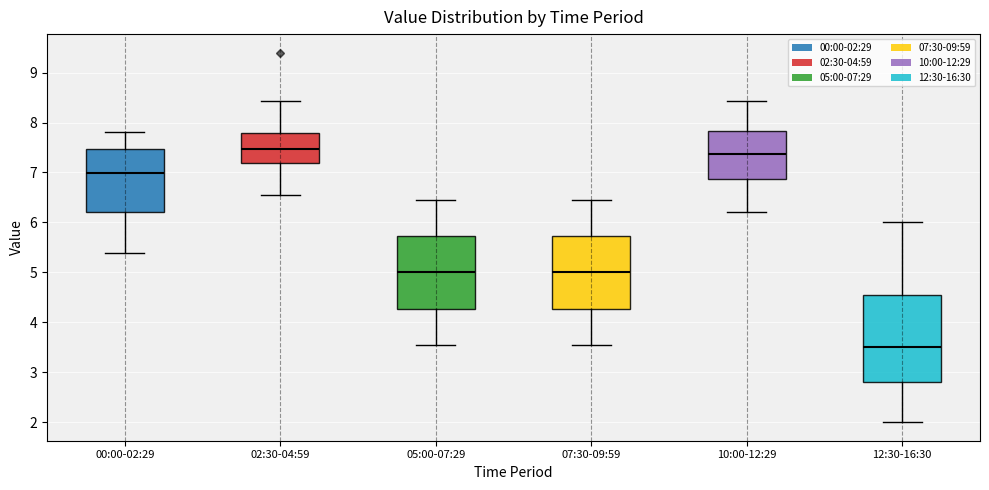

Reading left to right, transcribe this box plot: for each box, give where its median line is, the range the box spans, and where its two whiskers end, as read against the y-axis. The values are not printed on the chart, so give them approximately, as read against the axis.

00:00-02:29: median 7.0, box 6.2 to 7.5, whiskers 5.4 to 7.8
02:30-04:59: median 7.5, box 7.2 to 7.8, whiskers 6.6 to 8.4
05:00-07:29: median 5.0, box 4.3 to 5.7, whiskers 3.6 to 6.5
07:30-09:59: median 5.0, box 4.3 to 5.7, whiskers 3.6 to 6.5
10:00-12:29: median 7.4, box 6.9 to 7.8, whiskers 6.2 to 8.4
12:30-16:30: median 3.5, box 2.8 to 4.6, whiskers 2.0 to 6.0